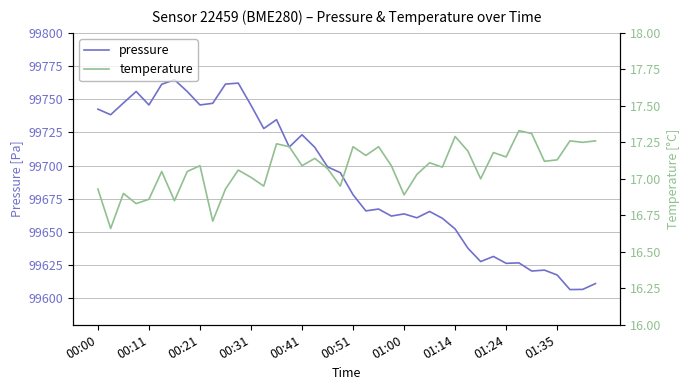

Where is pressure nearest to the value 99685?

00:51